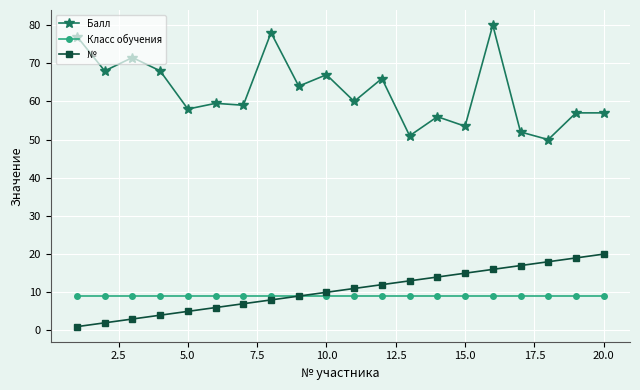

What is the value of the Класс обучения point at the 3rd from the left?

9.0